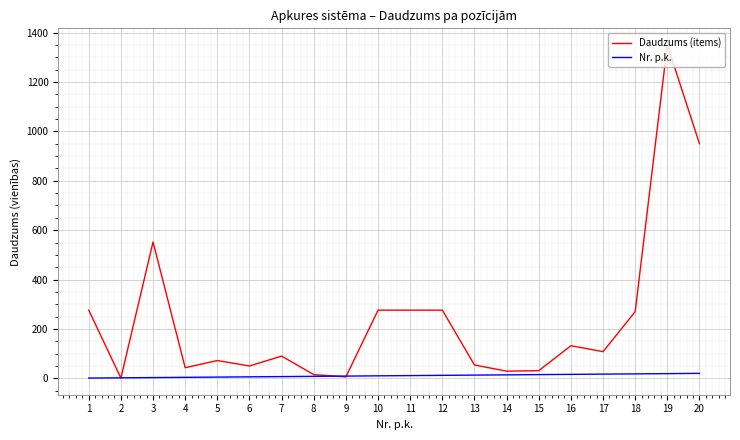

Is the value of Daudzums (items) at 20 greater than the value of Nr. p.k. at 3?

Yes